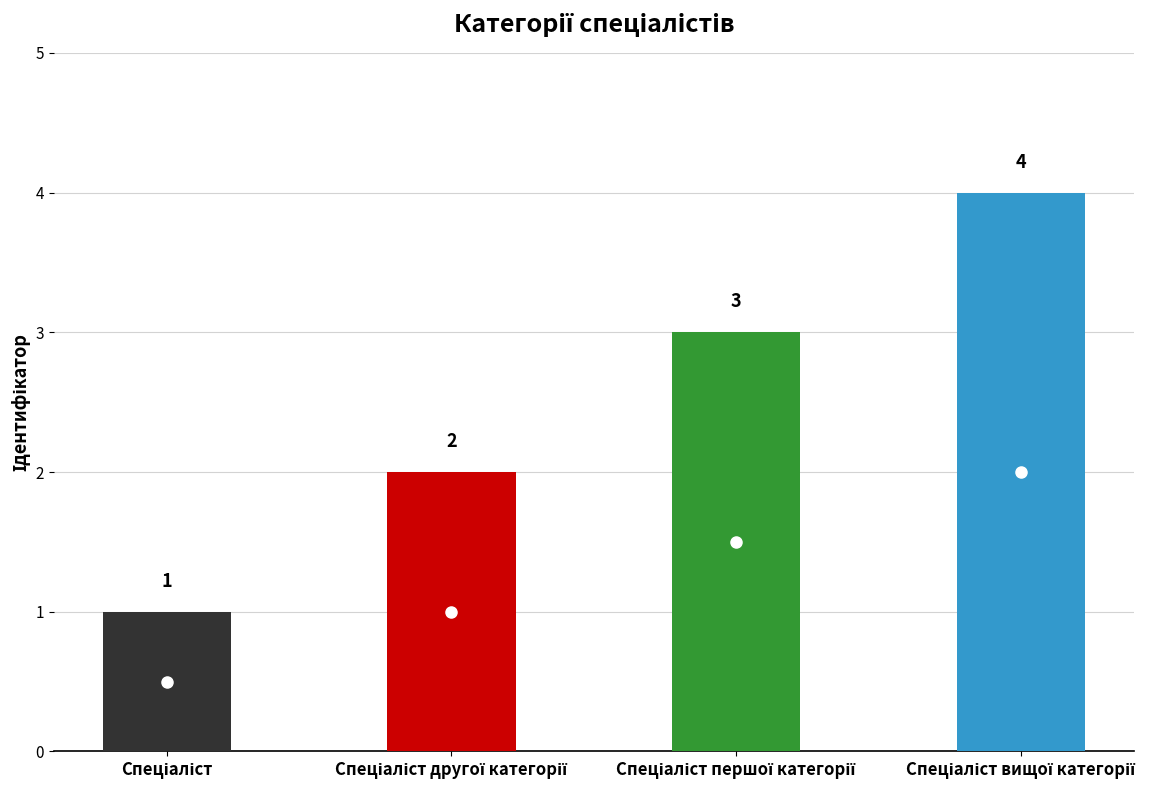

Between Спеціаліст and Спеціаліст другої категорії, which is larger?

Спеціаліст другої категорії